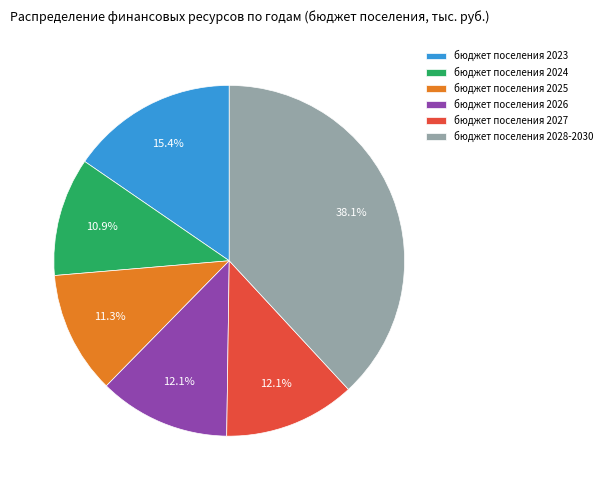

Which category has the biggest portion of the pie?

бюджет поселения 2028-2030